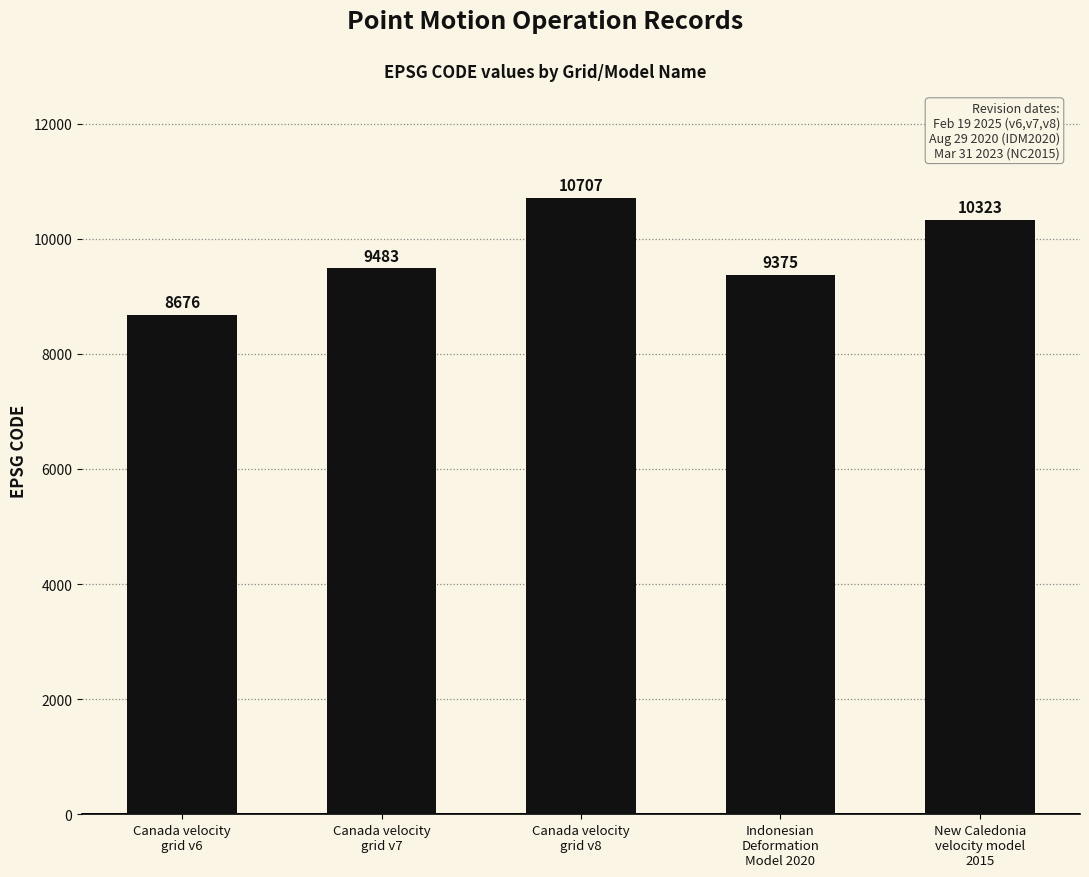

True or false: the data shows 14890 at Canada velocity
grid v6.

False